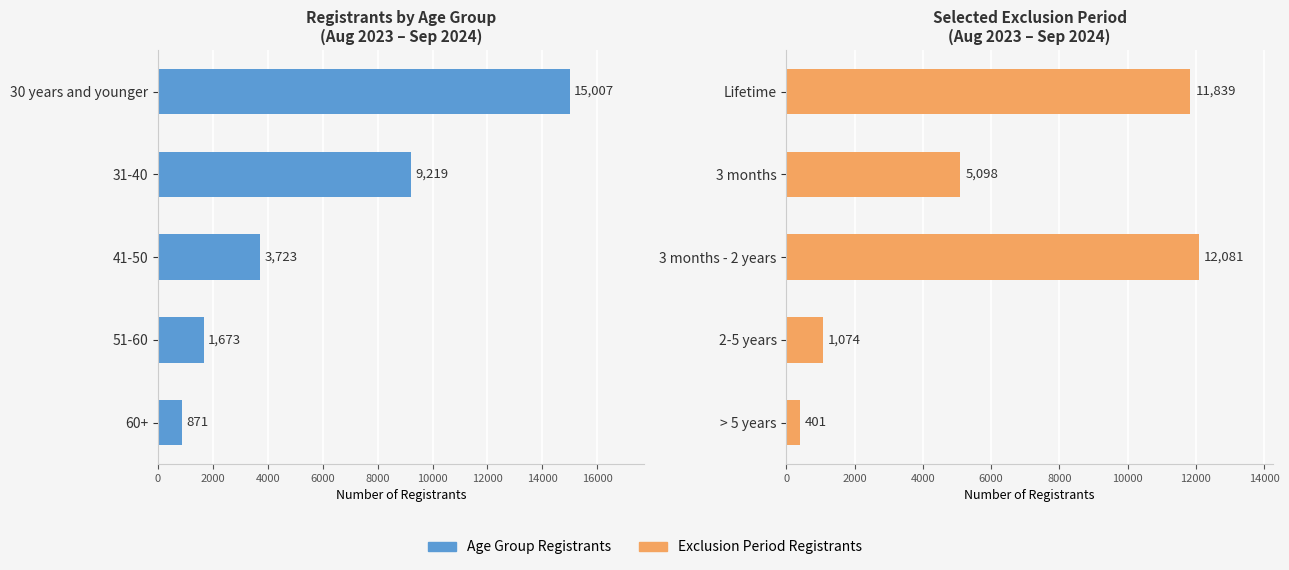

Between 51-60 and 60+, which is larger?

51-60